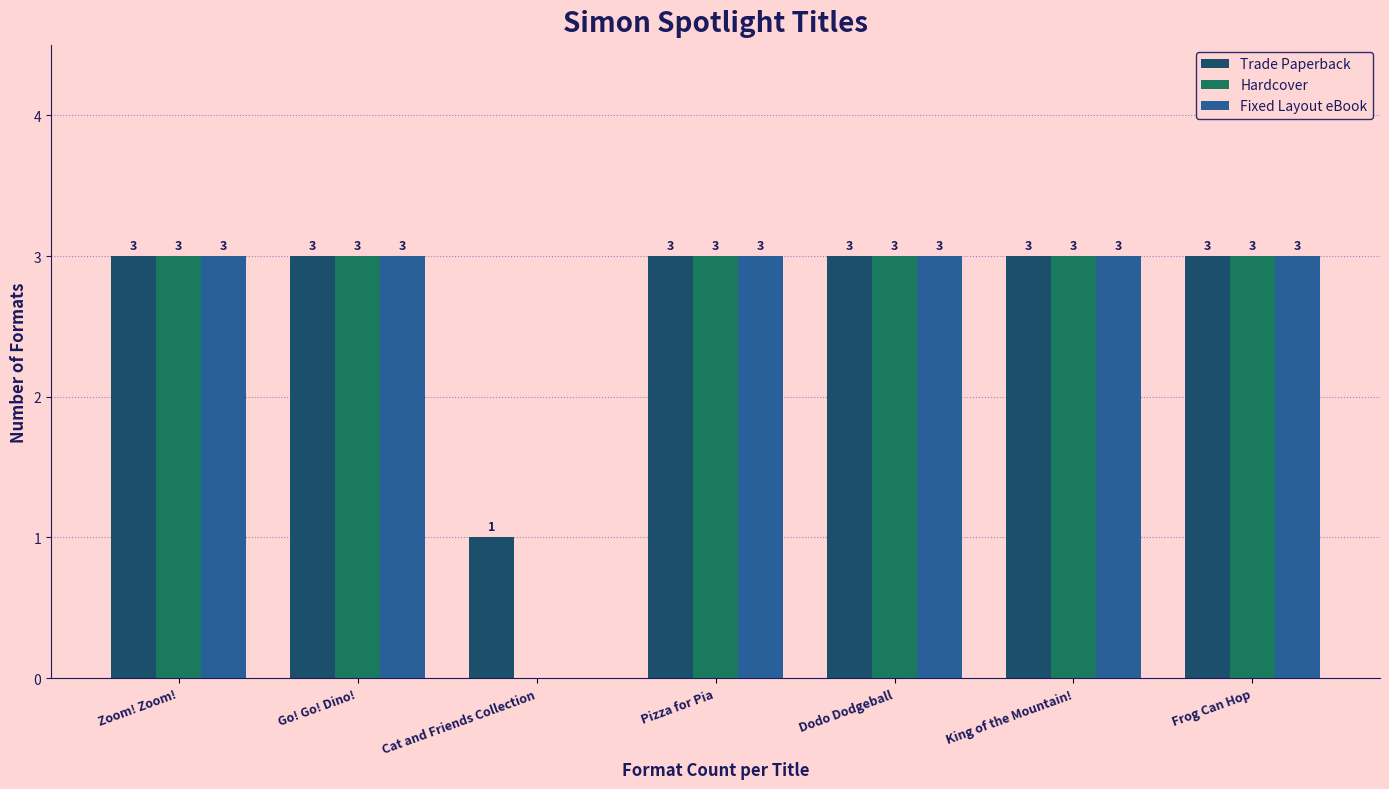

Where is Fixed Layout eBook nearest to the value 1?

Cat and Friends Collection